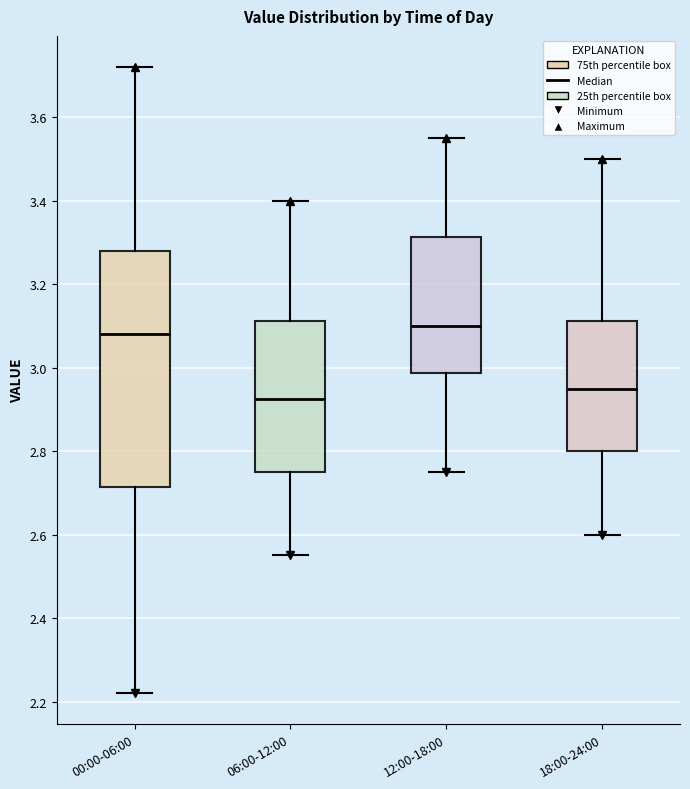

Reading left to right, transcribe this box plot: for each box, give where its median line is, the range the box spans, and where its two whiskers end, as read against the y-axis. The values are not printed on the chart, so give them approximately, as read against the axis.

00:00-06:00: median 3.08, box 2.72 to 3.28, whiskers 2.22 to 3.72
06:00-12:00: median 2.92, box 2.76 to 3.12, whiskers 2.56 to 3.40
12:00-18:00: median 3.10, box 2.98 to 3.32, whiskers 2.76 to 3.56
18:00-24:00: median 2.96, box 2.80 to 3.12, whiskers 2.60 to 3.50